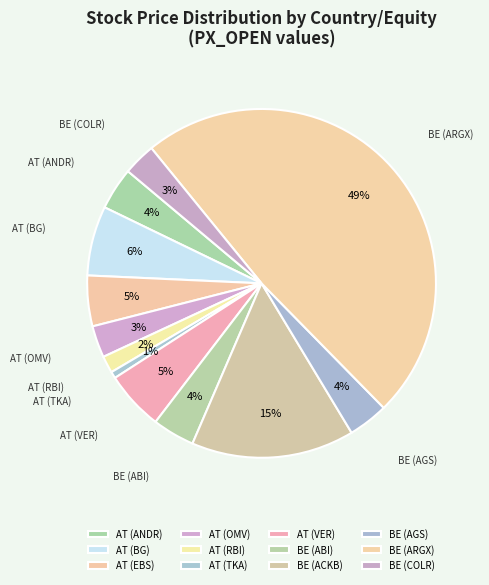

The AT (BG) slice represents 6% of the pie. True or false?

True